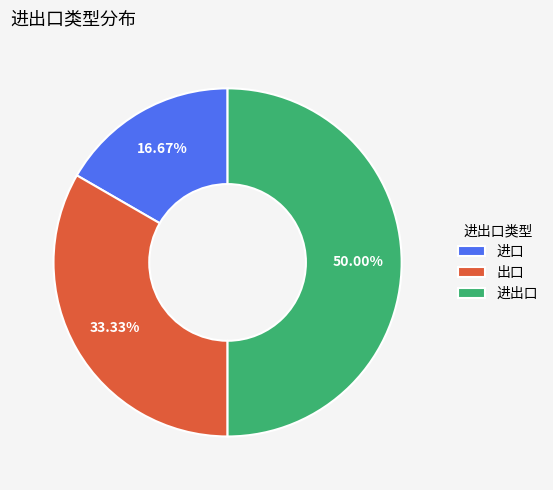

Is it true that 进出口 is 42% of the pie?

False